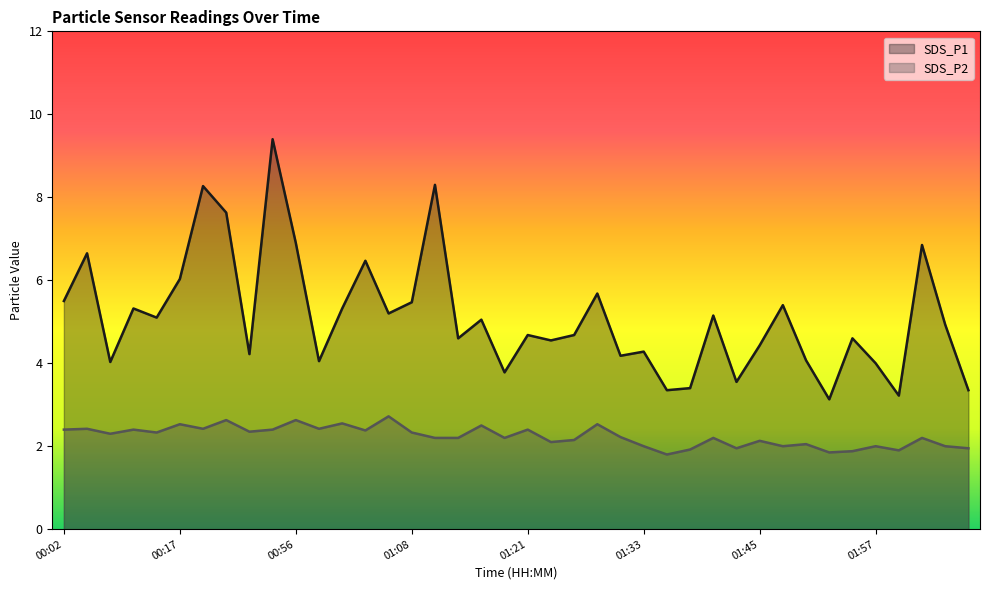

True or false: SDS_P2 and SDS_P1 intersect in this chart.

False